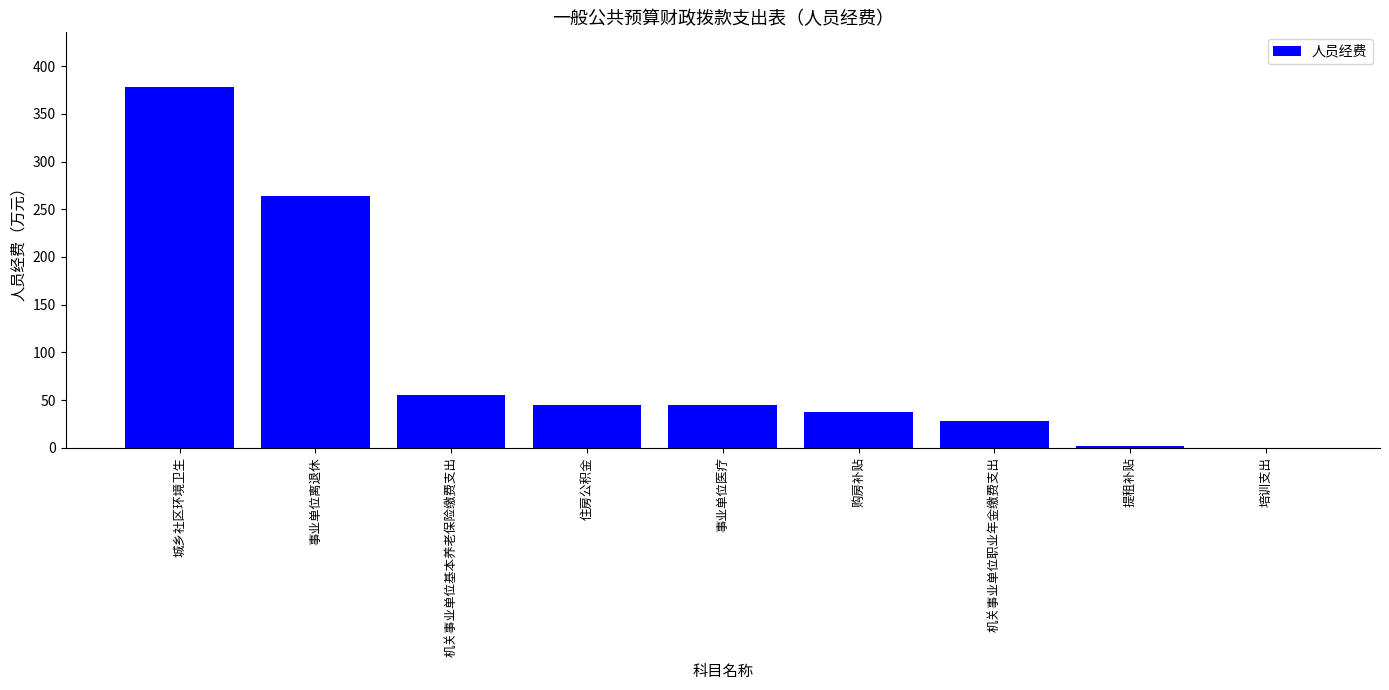

What is the sum of the values at 事业单位离退休 and 购房补贴?

301.5